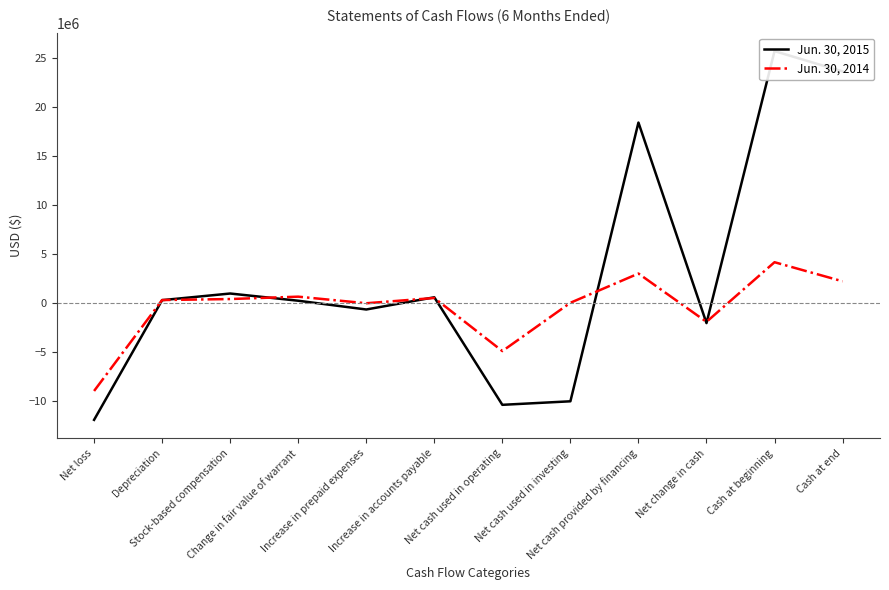

What are all the series names shown in the legend?

Jun. 30, 2015, Jun. 30, 2014